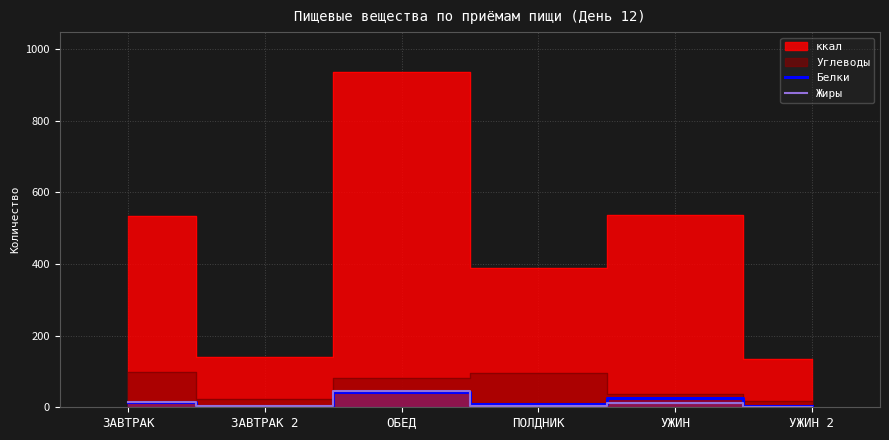

At which category is the sum across all series the highest?

ОБЕД